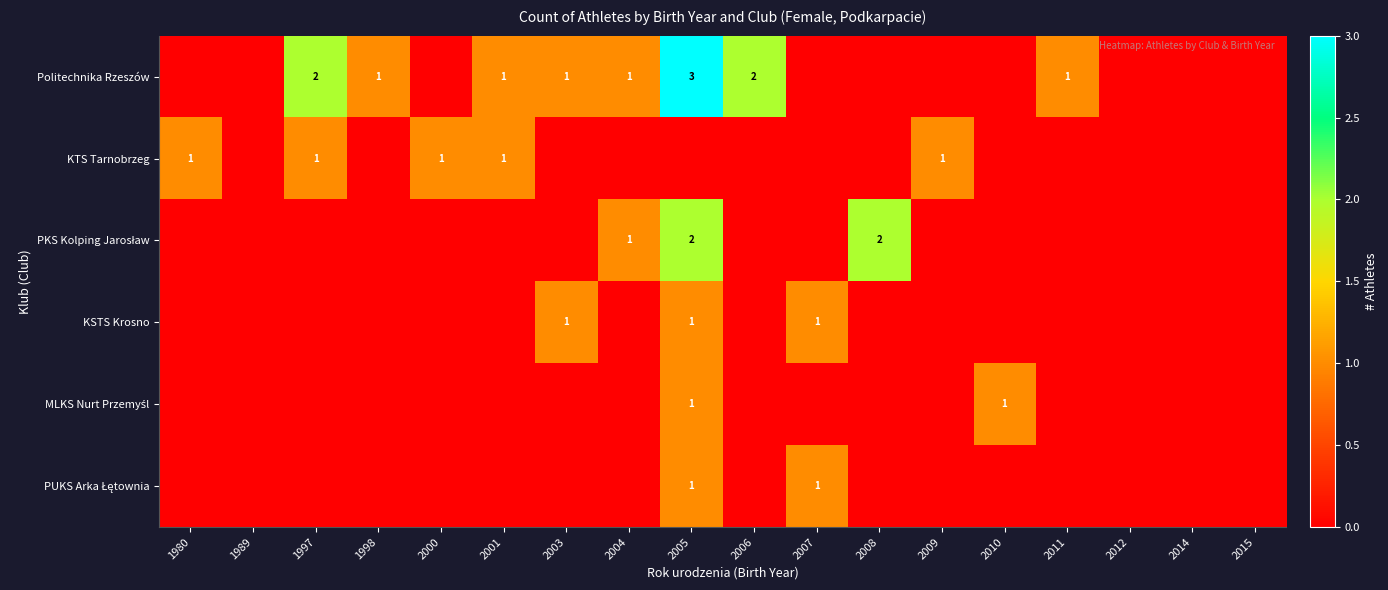

At which category is the sum across all series the highest?

2005